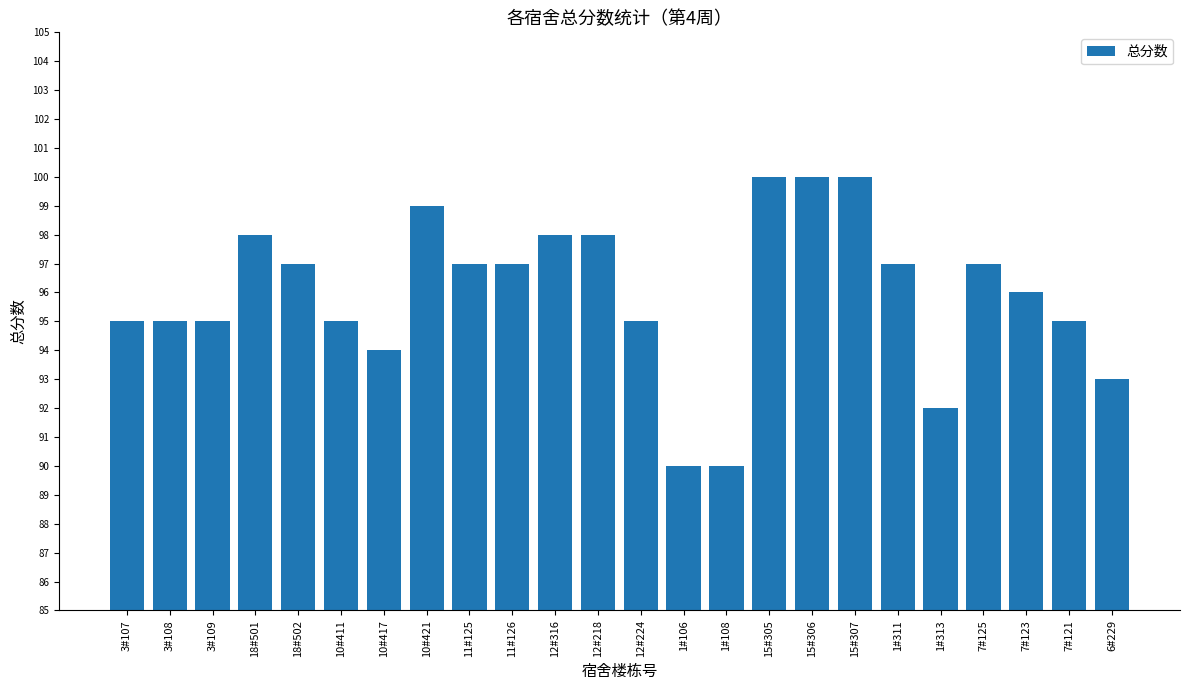

How many data points does each series have?

24